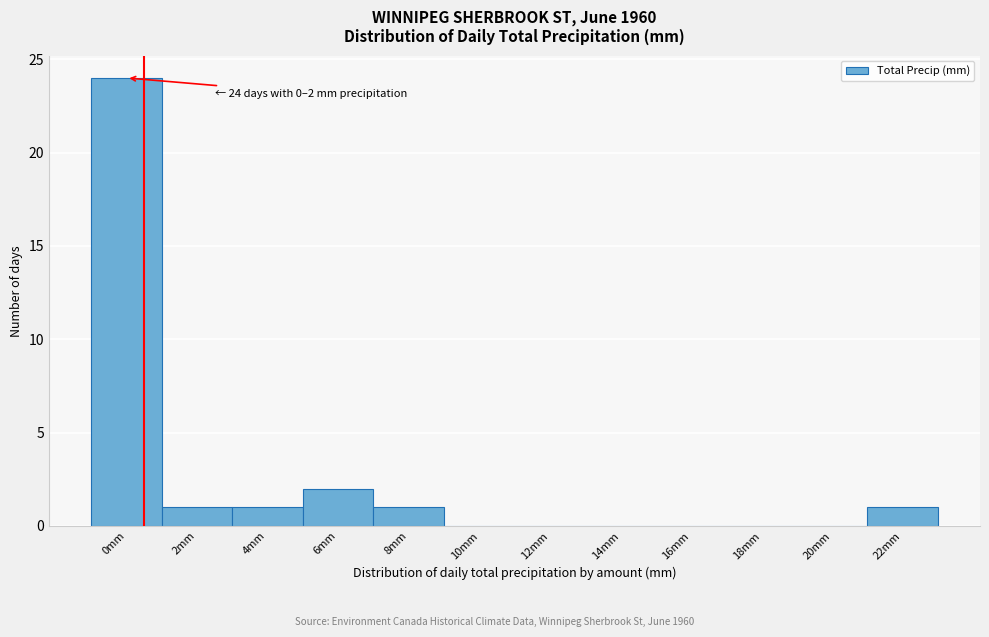

Reading right to left, transcribe all the data shown in this chart.

22mm=1	20mm=0	18mm=0	16mm=0	14mm=0	12mm=0	10mm=0	8mm=1	6mm=2	4mm=1	2mm=1	0mm=24